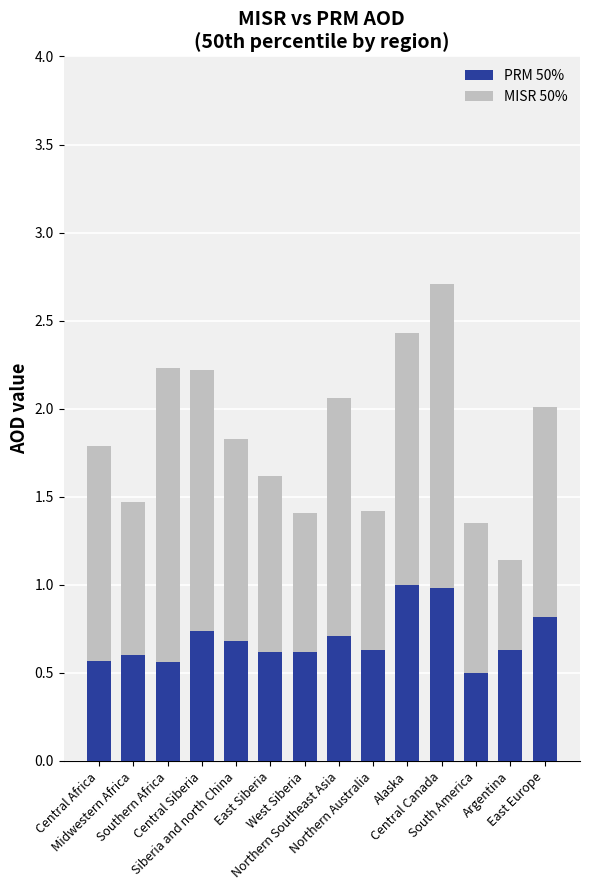

At which category is the sum across all series the highest?

Central Canada